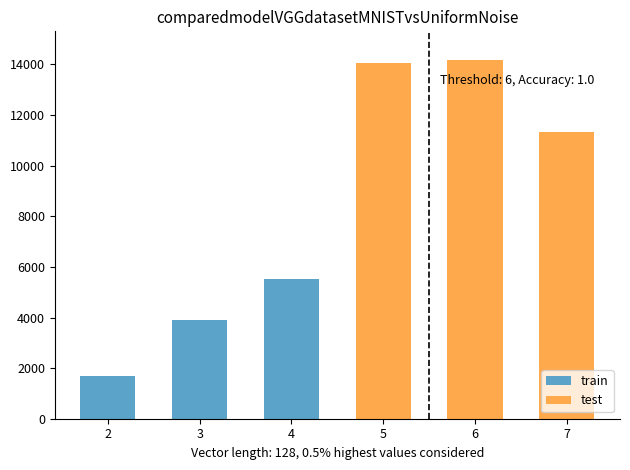

Rank the categories by train value from highest to lowest.

4, 3, 2